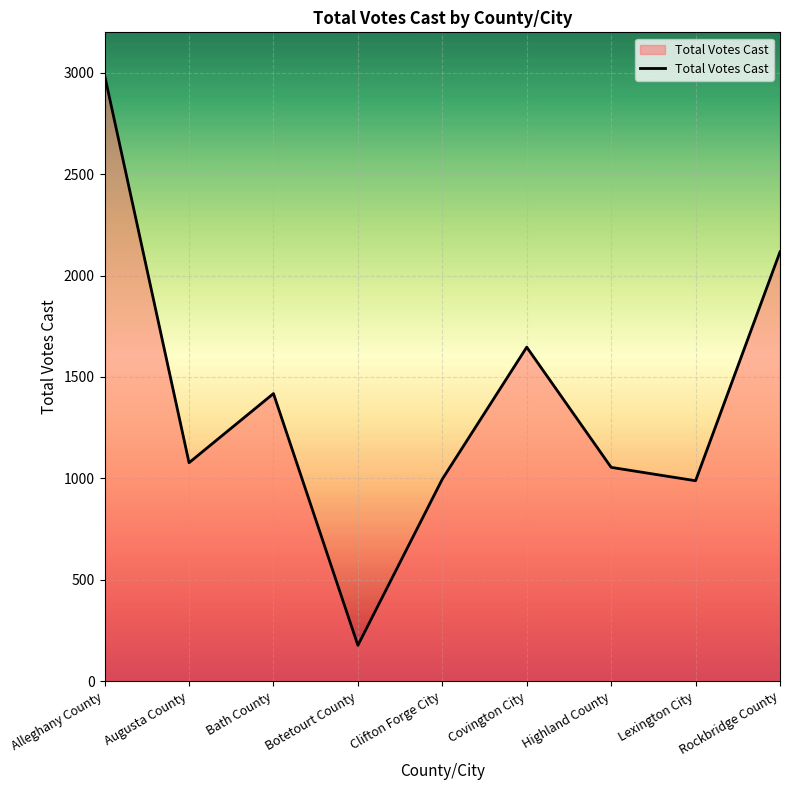

What position from the right is Bath County?

7